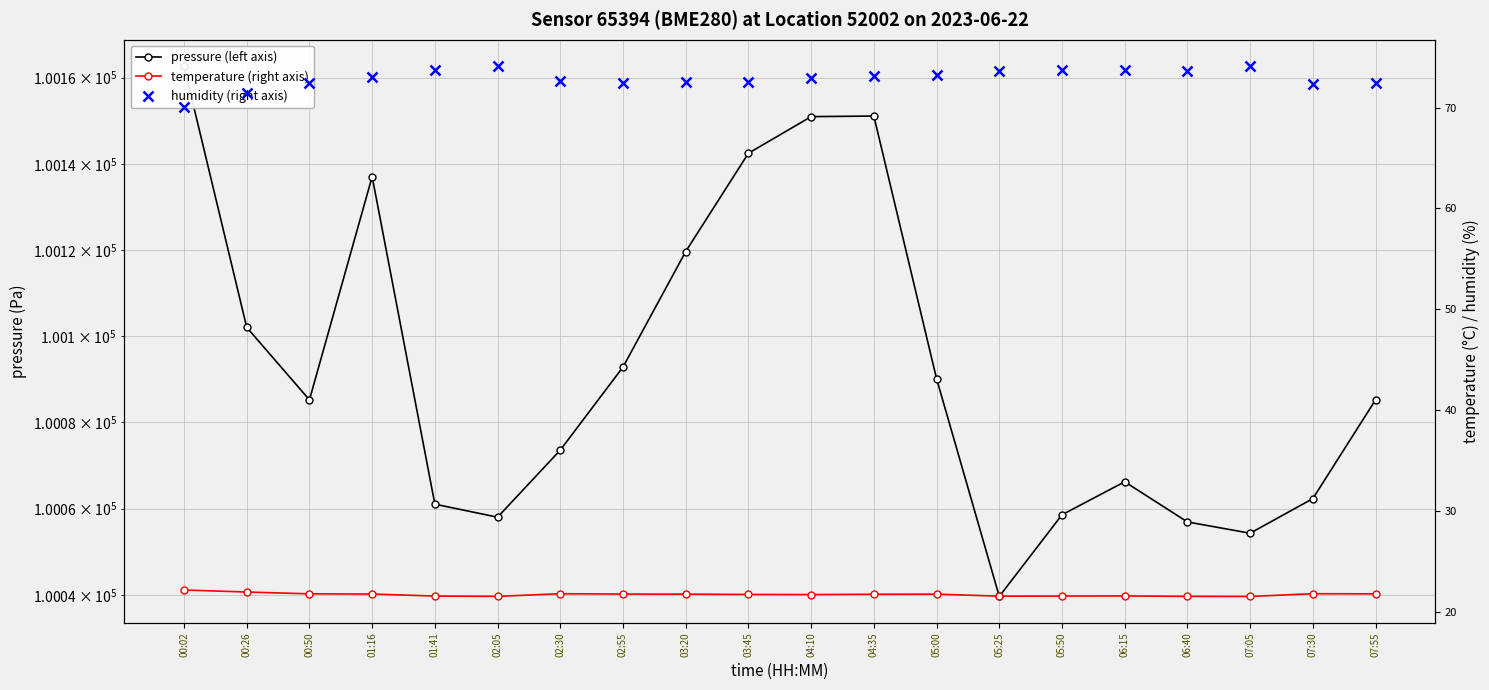

Which series has the largest total across all categories?

pressure (left axis)